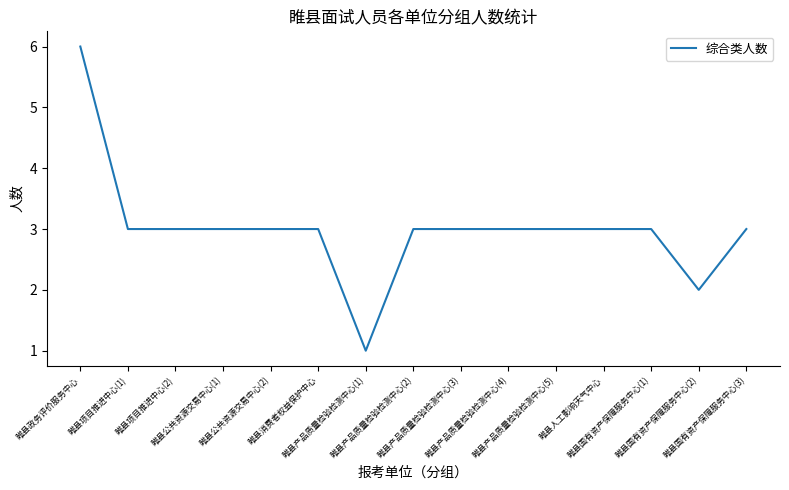

What is the difference between the maximum and minimum values?

5